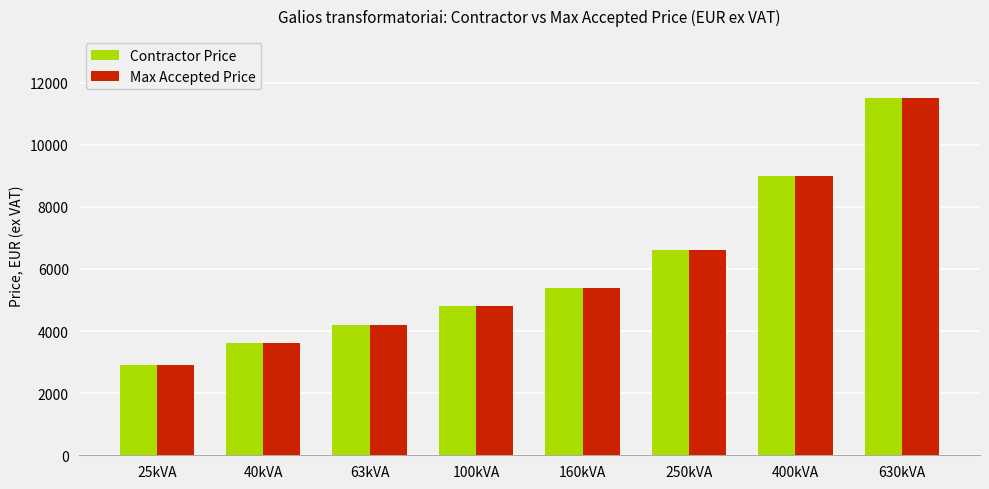

Does the chart contain any negative values?

No